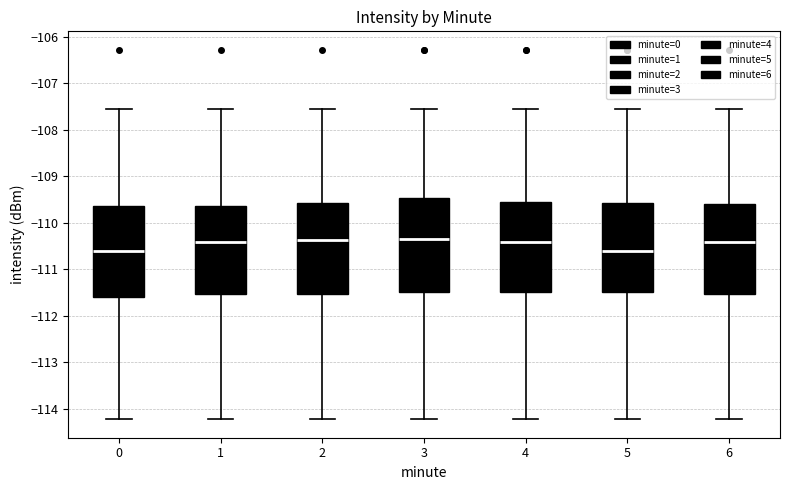

Reading left to right, transcribe this box plot: for each box, give where its median line is, the range the box spans, and where its two whiskers end, as read against the y-axis. The values are not printed on the chart, so give them approximately, as read against the axis.

0: median -110.6, box -111.6 to -109.6, whiskers -114.2 to -107.6
1: median -110.4, box -111.5 to -109.6, whiskers -114.2 to -107.6
2: median -110.4, box -111.5 to -109.6, whiskers -114.2 to -107.6
3: median -110.3, box -111.5 to -109.5, whiskers -114.2 to -107.6
4: median -110.4, box -111.5 to -109.6, whiskers -114.2 to -107.6
5: median -110.6, box -111.5 to -109.6, whiskers -114.2 to -107.6
6: median -110.4, box -111.5 to -109.6, whiskers -114.2 to -107.6